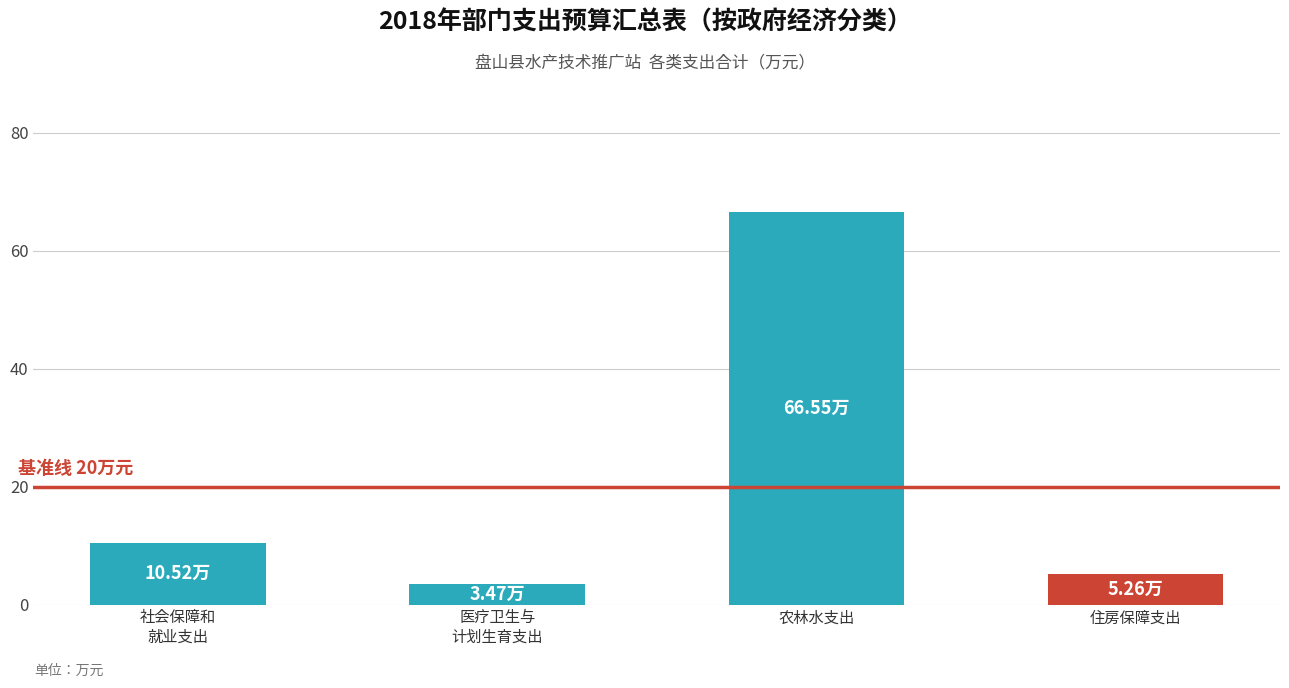

The value at 社会保障和
就业支出 is 10.5. True or false?

True